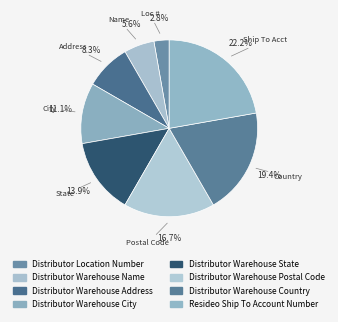

How many segments does this pie chart have?

8